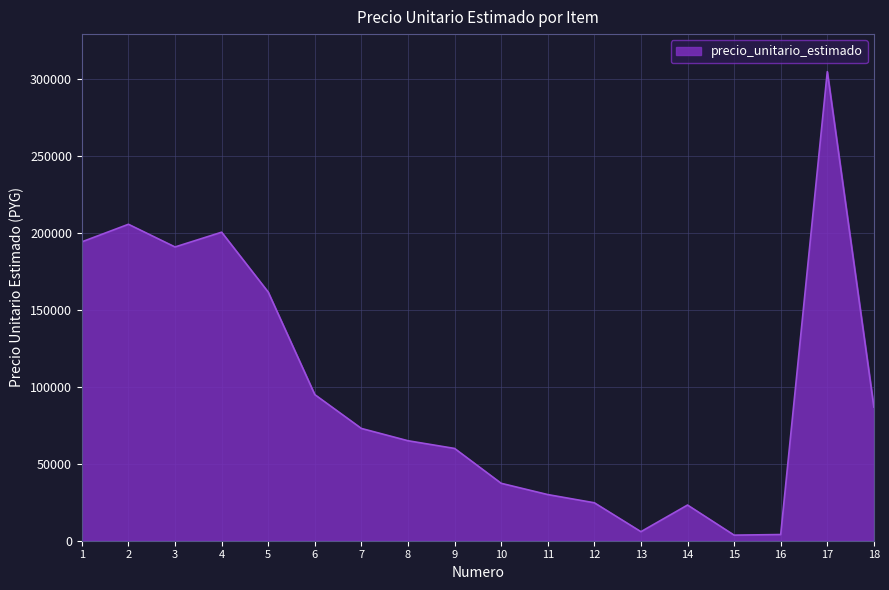

What is the ratio of the value at 7 to the value at 1?

0.4